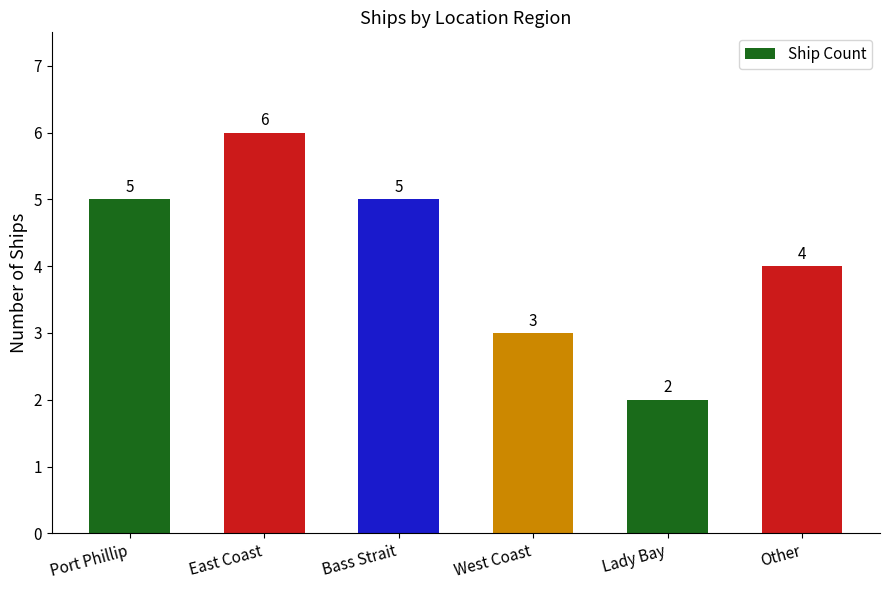

What position from the right is Other?

1